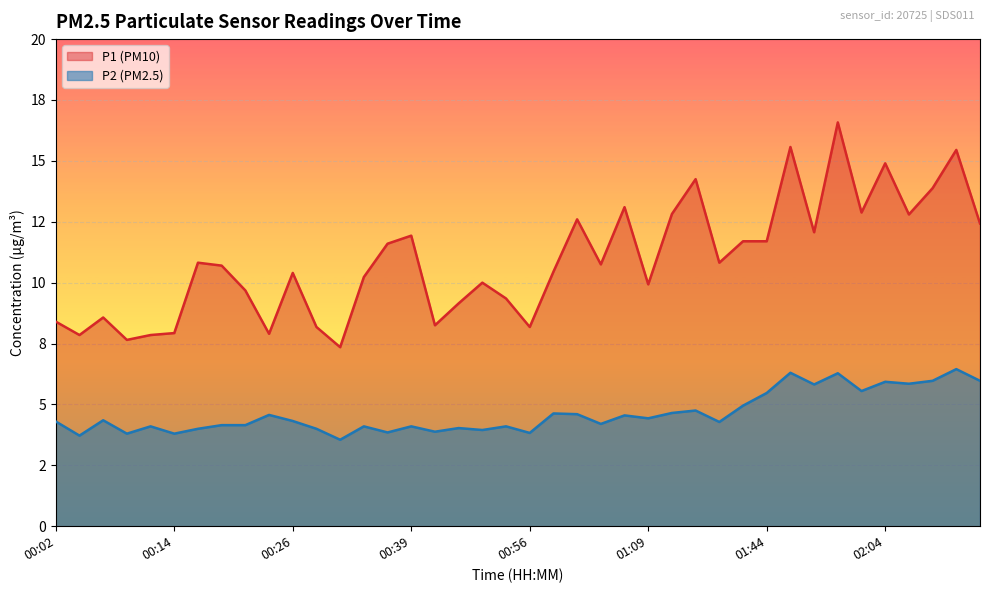

What is the difference between the P1 values at 00:17 and 01:44?

0.9